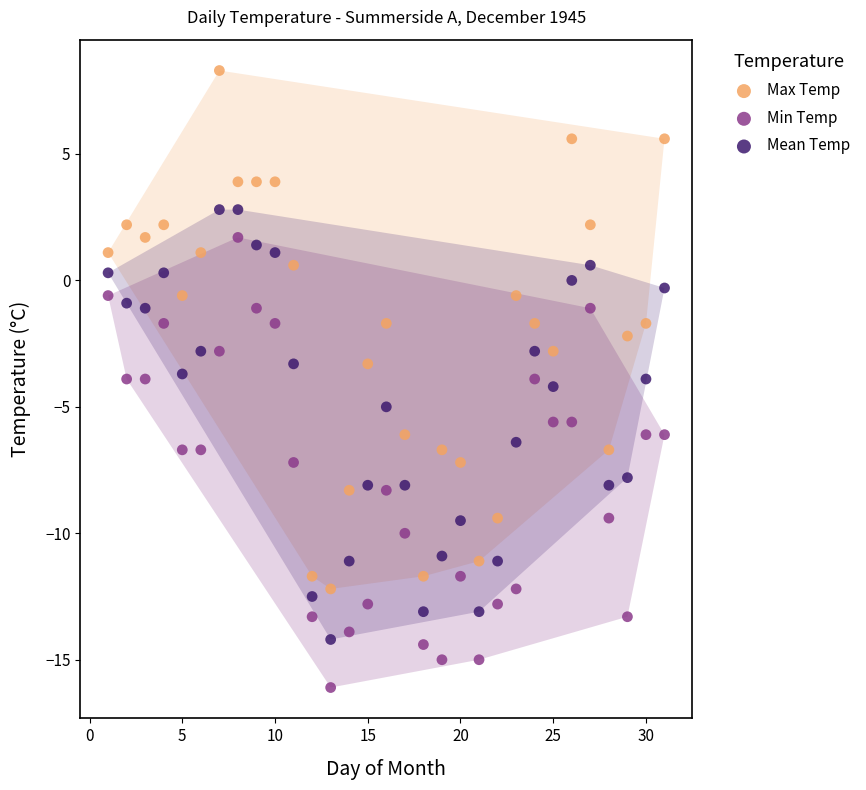

Across all data points, what is the range of Y values (max minus min)?

24.4